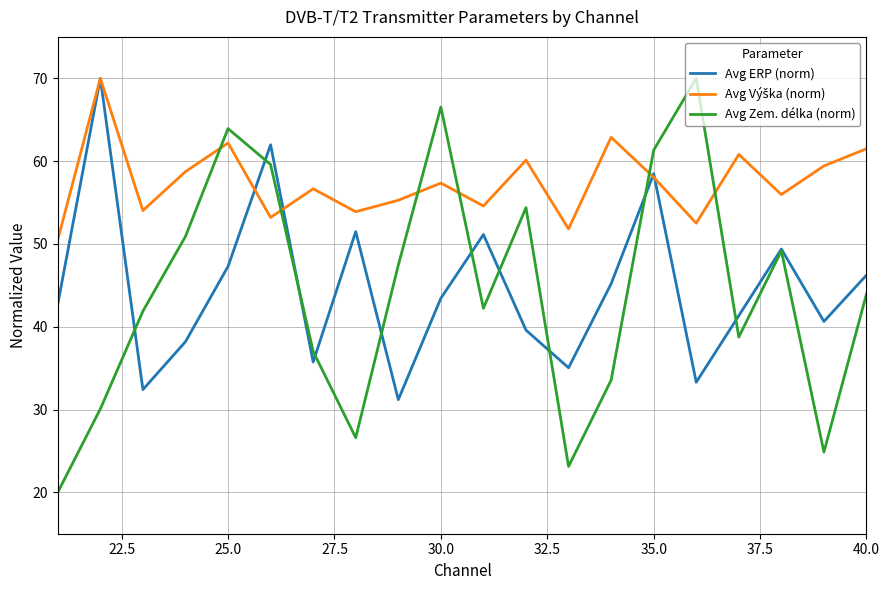

What is the minimum value for Avg Zem. délka (norm)?

20.0